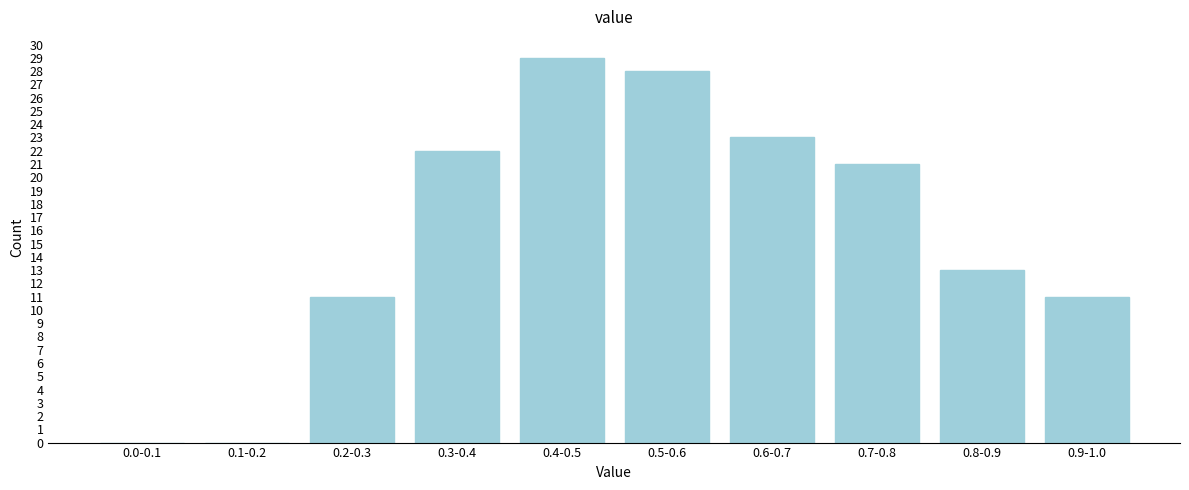

Reading left to right, transcribe all the data shown in this chart.

0.0-0.1=0	0.1-0.2=0	0.2-0.3=11	0.3-0.4=22	0.4-0.5=29	0.5-0.6=28	0.6-0.7=23	0.7-0.8=21	0.8-0.9=13	0.9-1.0=11